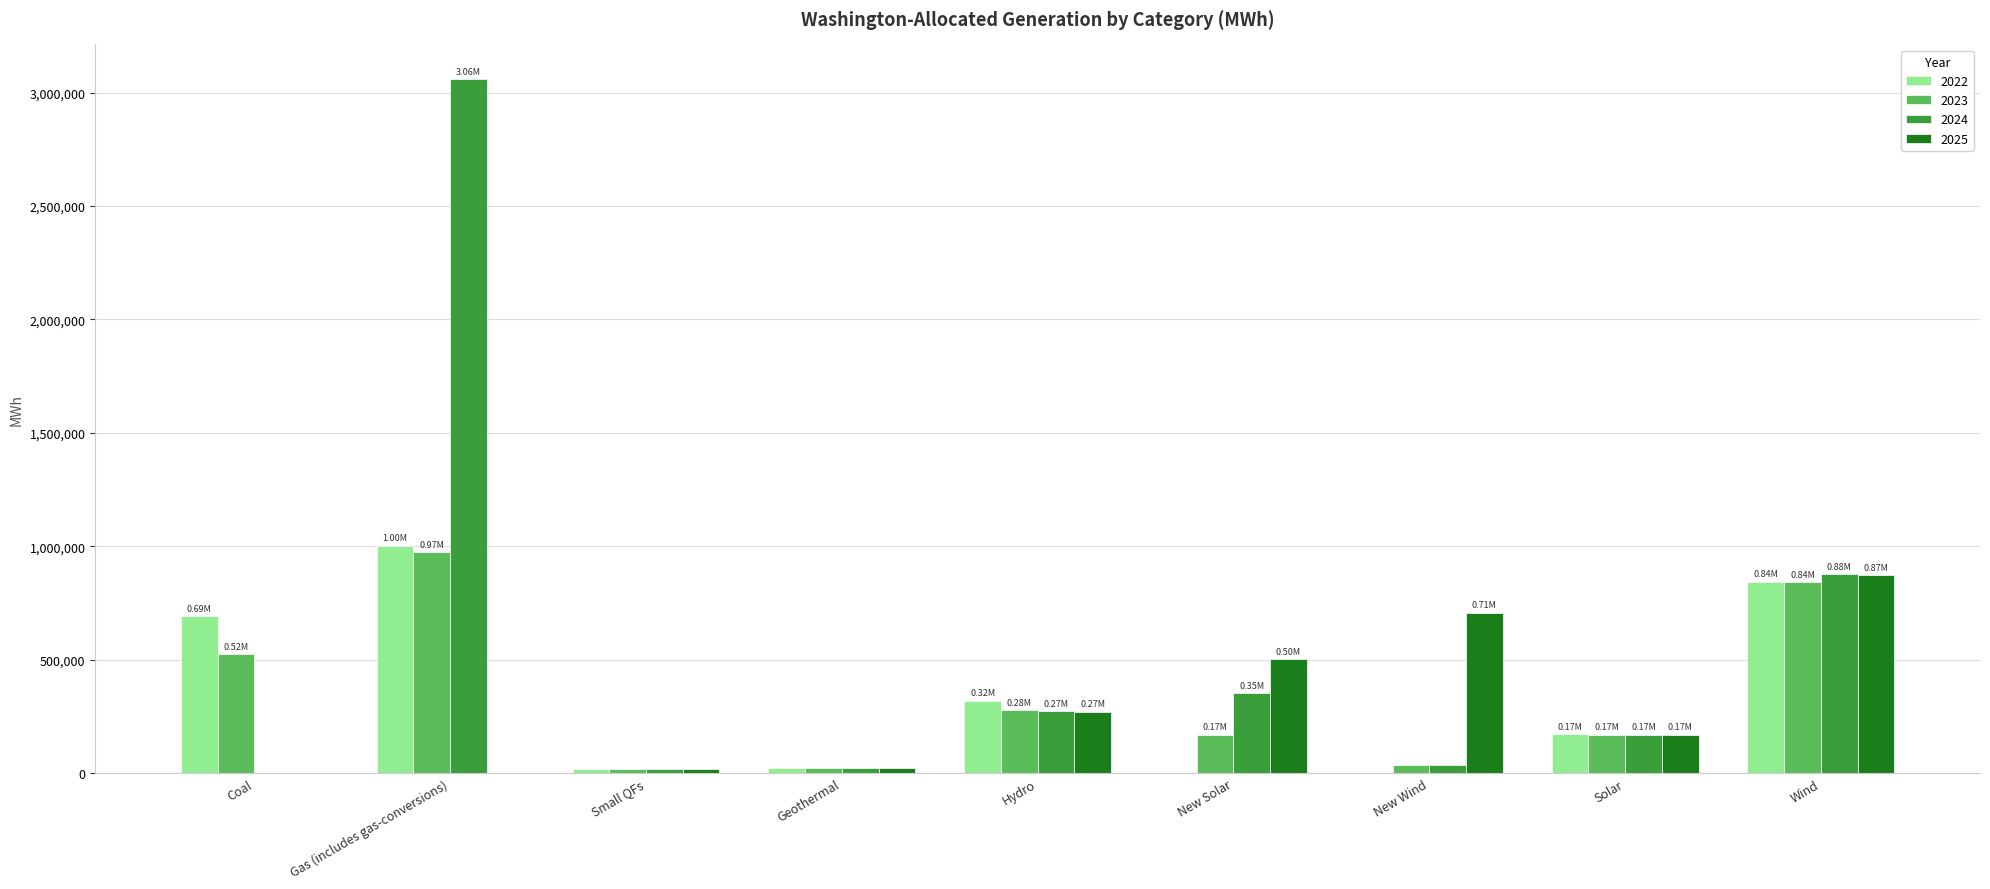

Which category has the highest value in the 2025 series?

Wind